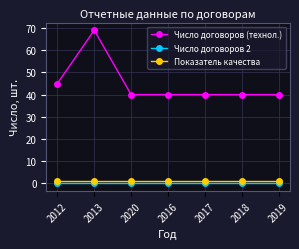

The value of Число договоров (технол.) at 2020 is 40. True or false?

True